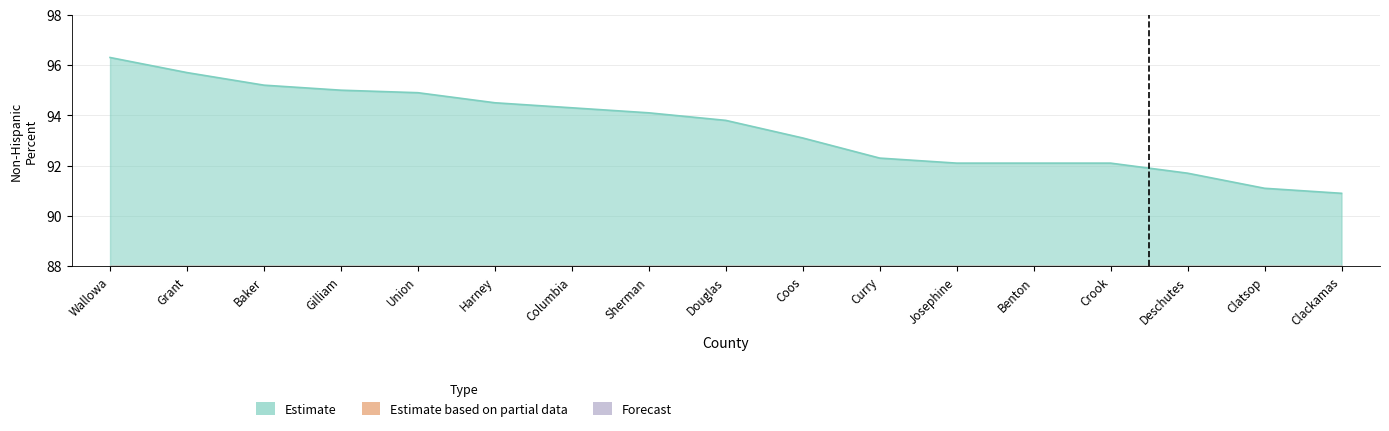

Does the chart display data point markers on the line(s)?

No